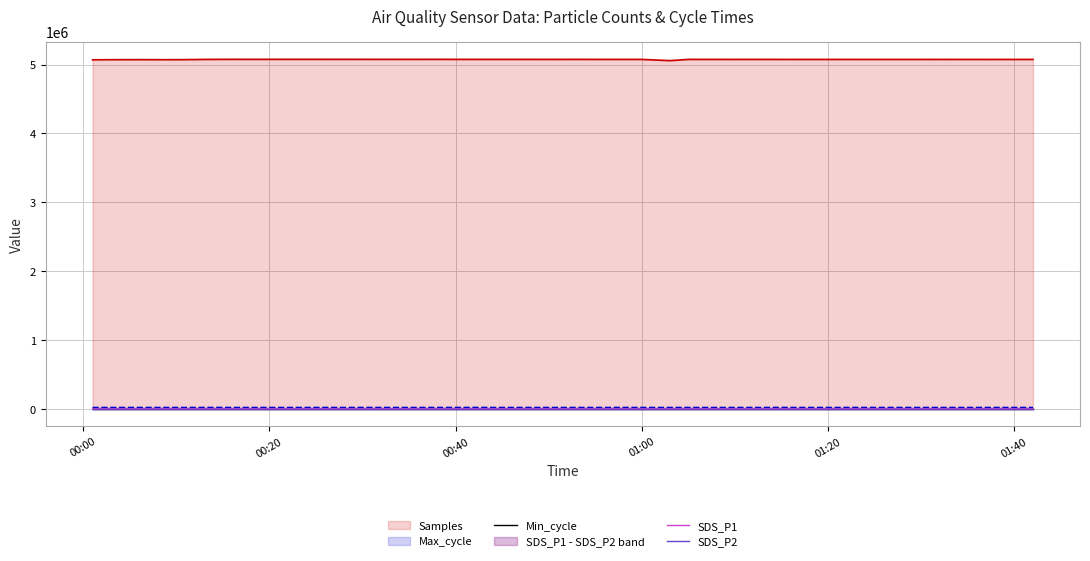

True or false: Samples has a value of 9087661 at 01:00.

False